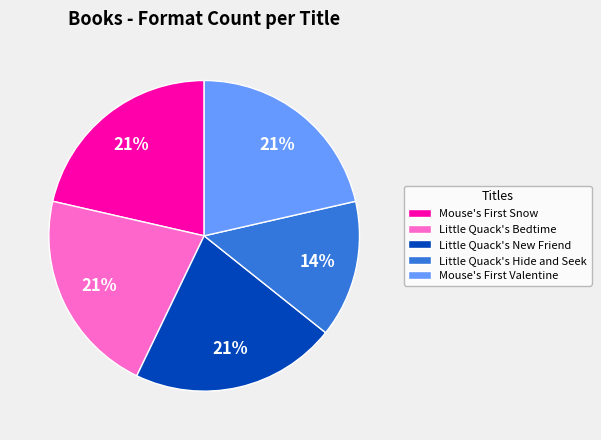

What percentage is the Little Quack's Hide and Seek slice, to the nearest percent?

14%